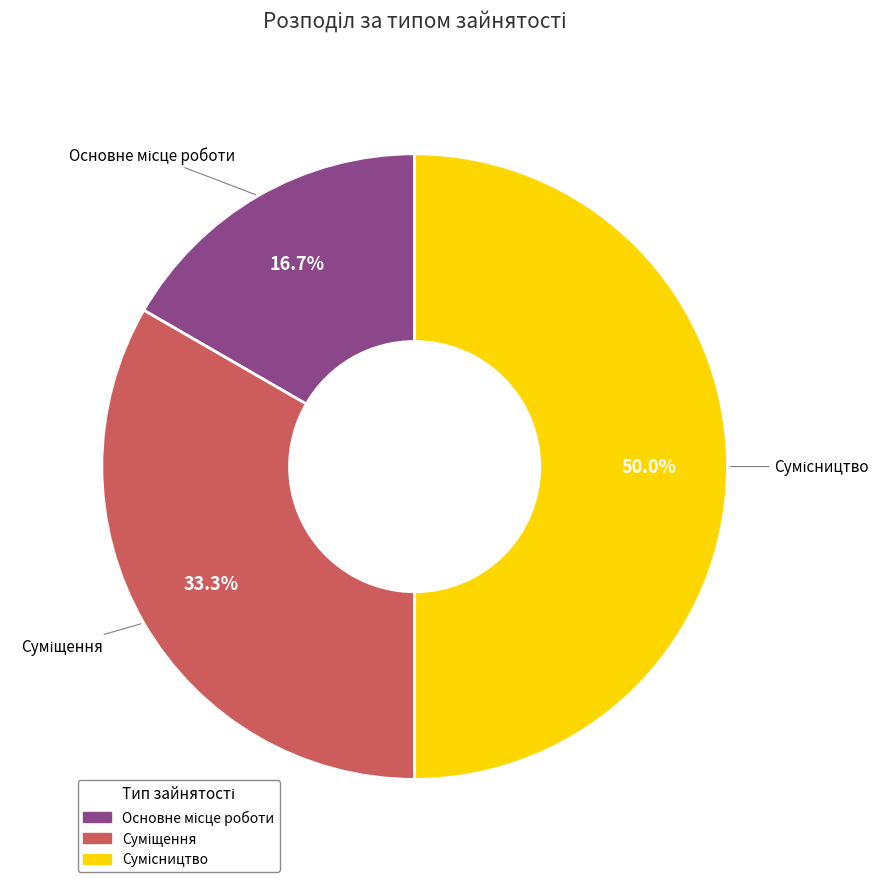

Rank the categories by value from lowest to highest.

Основне місце роботи, Суміщення, Сумісництво